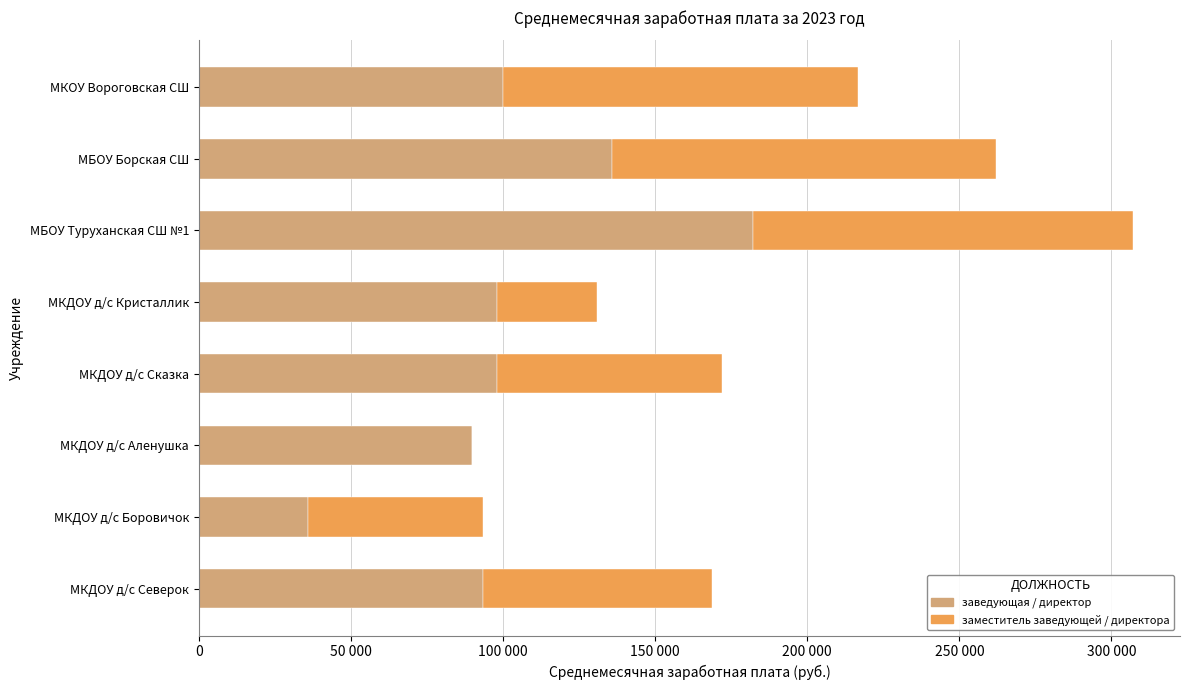

Which series has the widest spread of values?

заведующая / директор